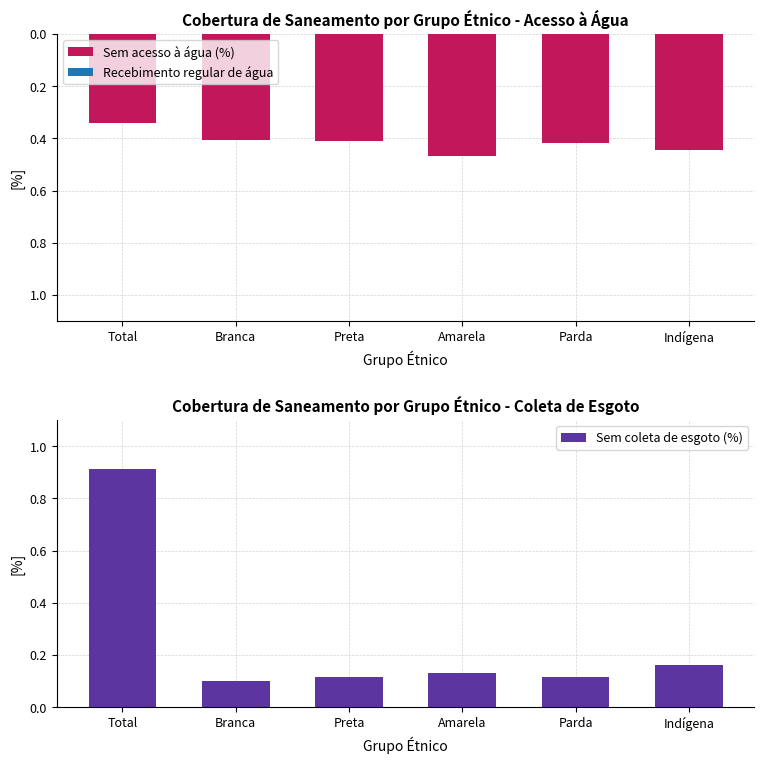

What is the lowest value of the Sem coleta de esgoto (%) series?

0.1